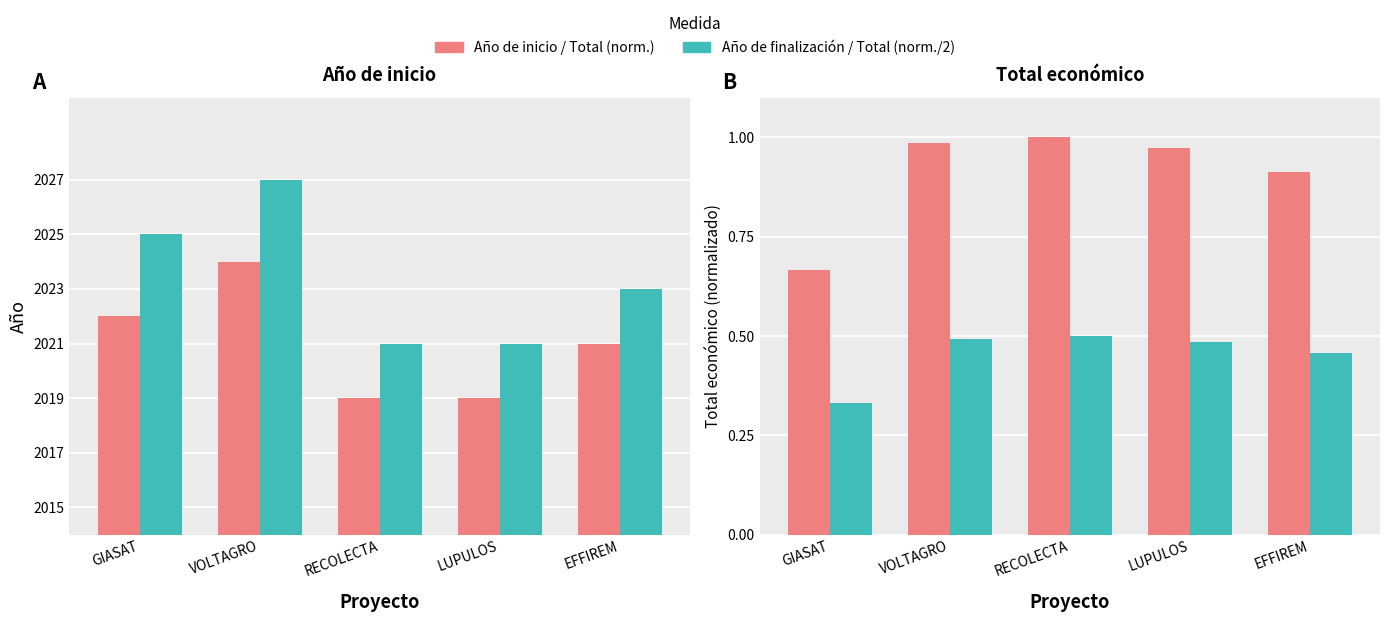

At which label is Total económico (norm.) closest to 0?

GIASAT